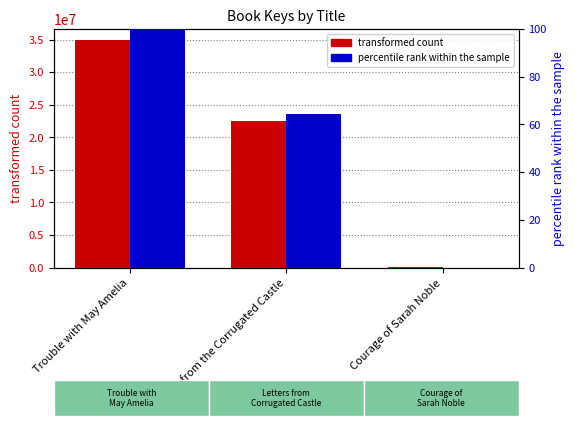

Which series has the widest spread of values?

transformed count